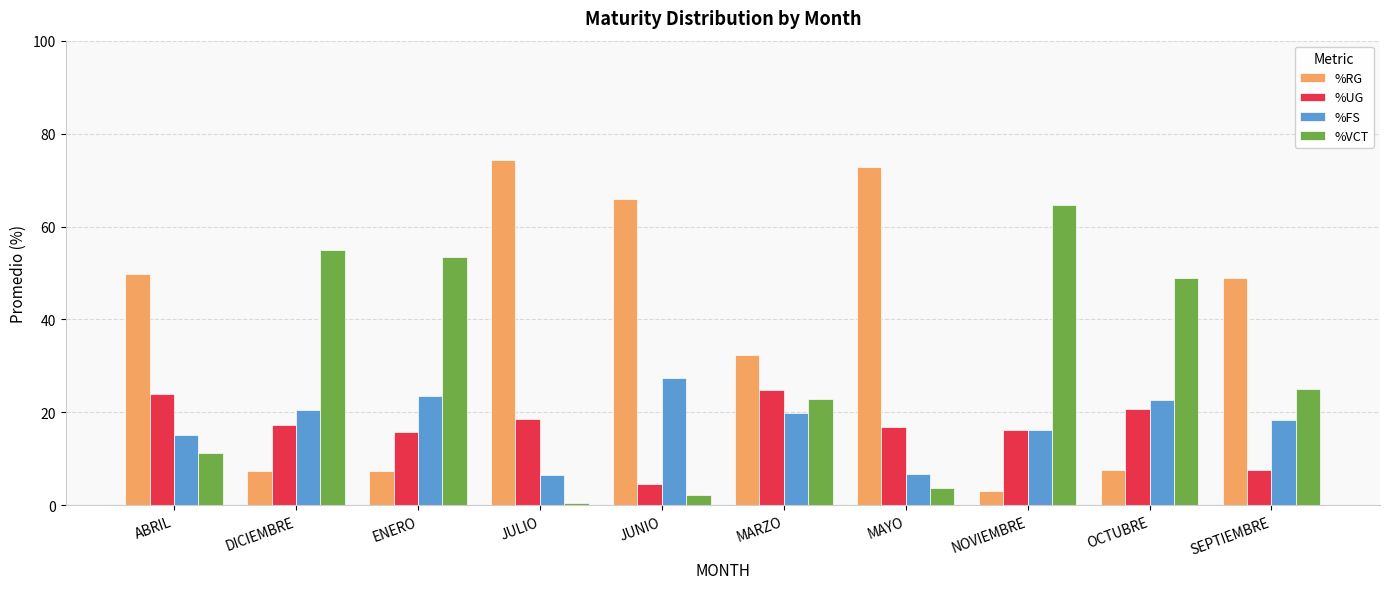

What are all the series names shown in the legend?

%RG, %UG, %FS, %VCT